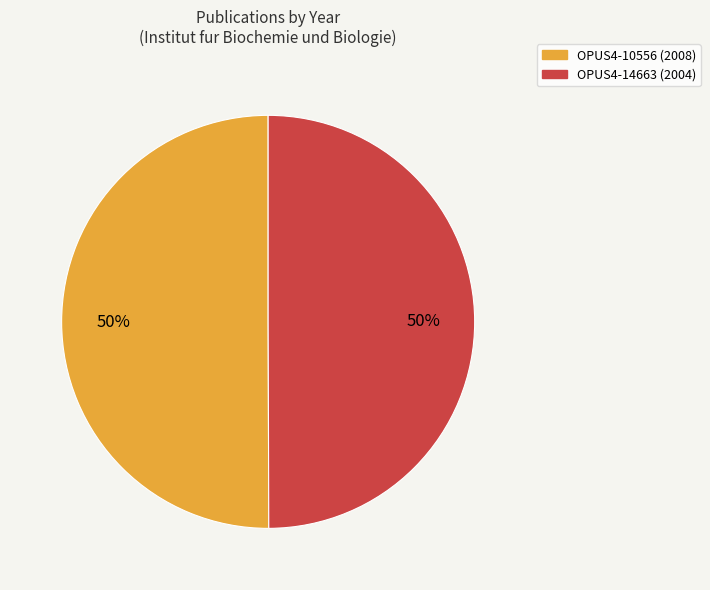

What is the ratio of the value at OPUS4-10556 (2008) to the value at OPUS4-14663 (2004)?

1.0